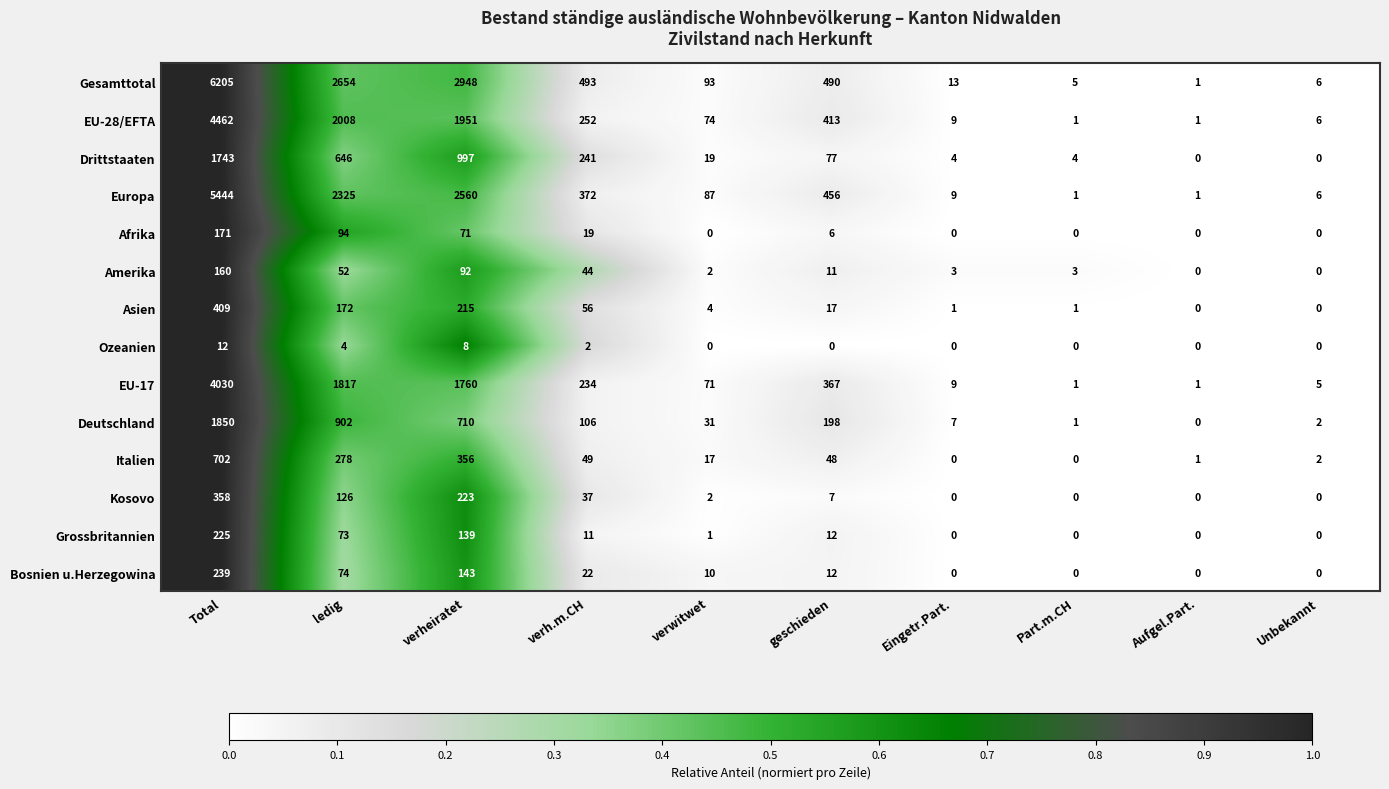

Is it true that Bosnien u.Herzegowina equals 12 at geschieden?

True